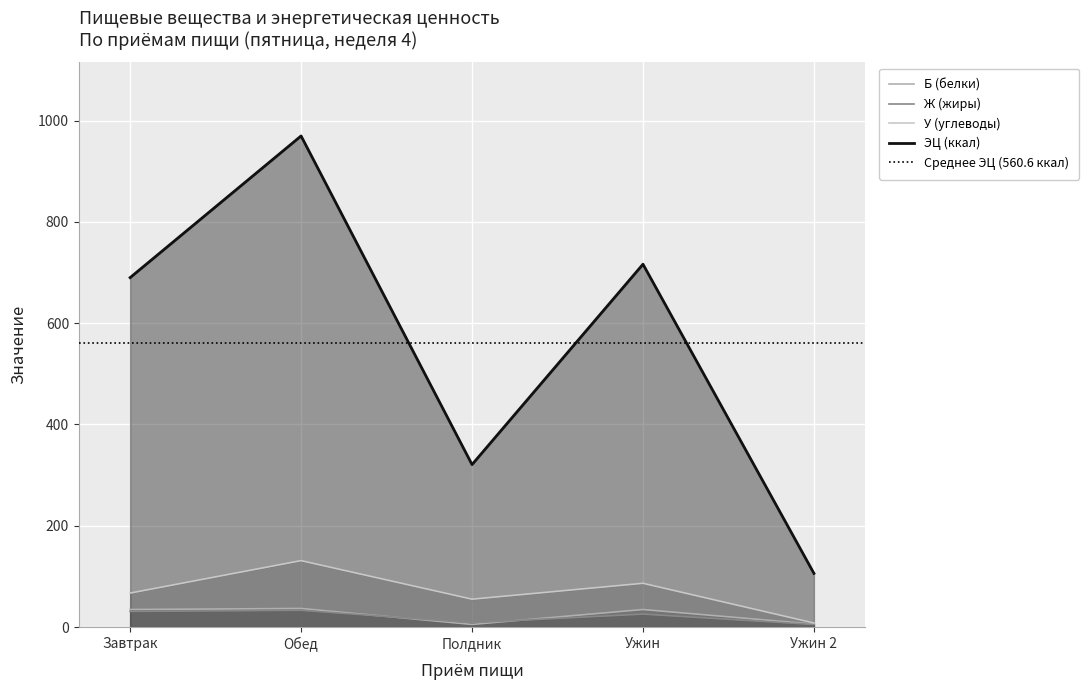

At which category does the chart reach its minimum across all series?

Ужин 2